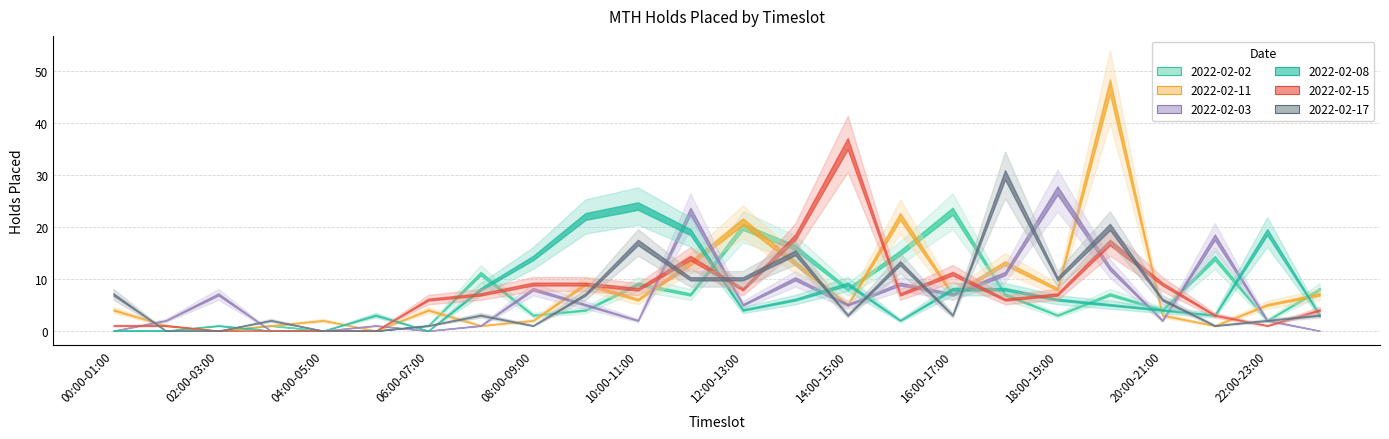

Which category has the highest value in the 2022-02-08 series?

10:00-11:00